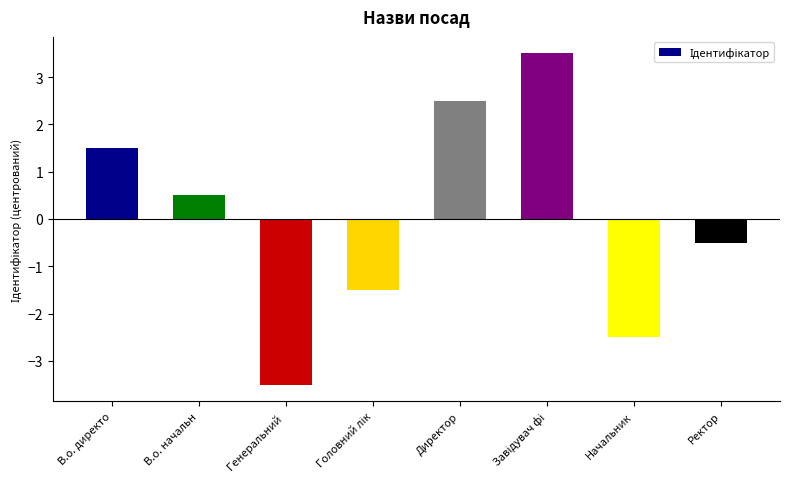

The value at Ректор is -0.5. True or false?

True